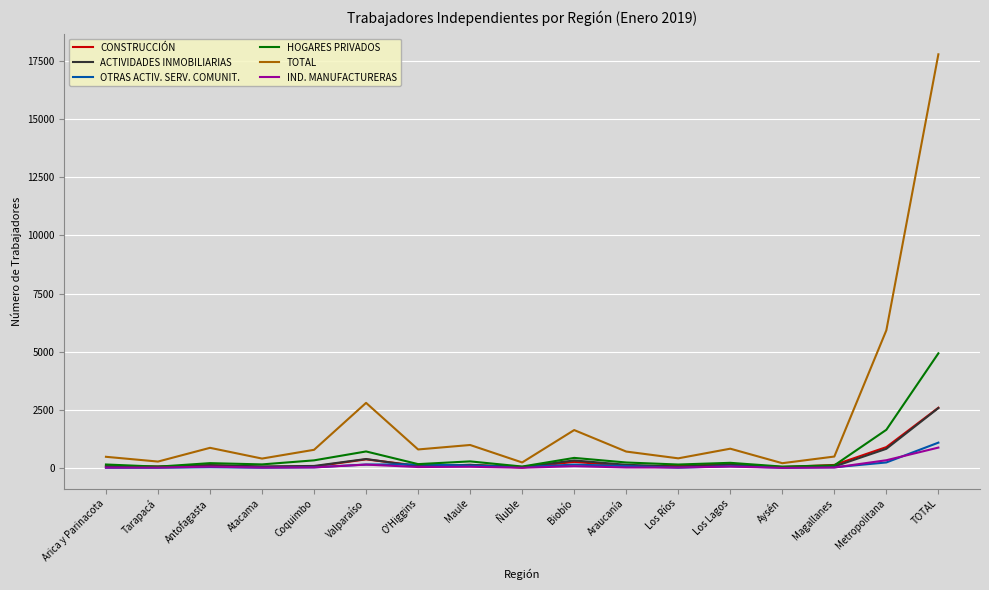

The TOTAL series shows 864 at Antofagasta. True or false?

True